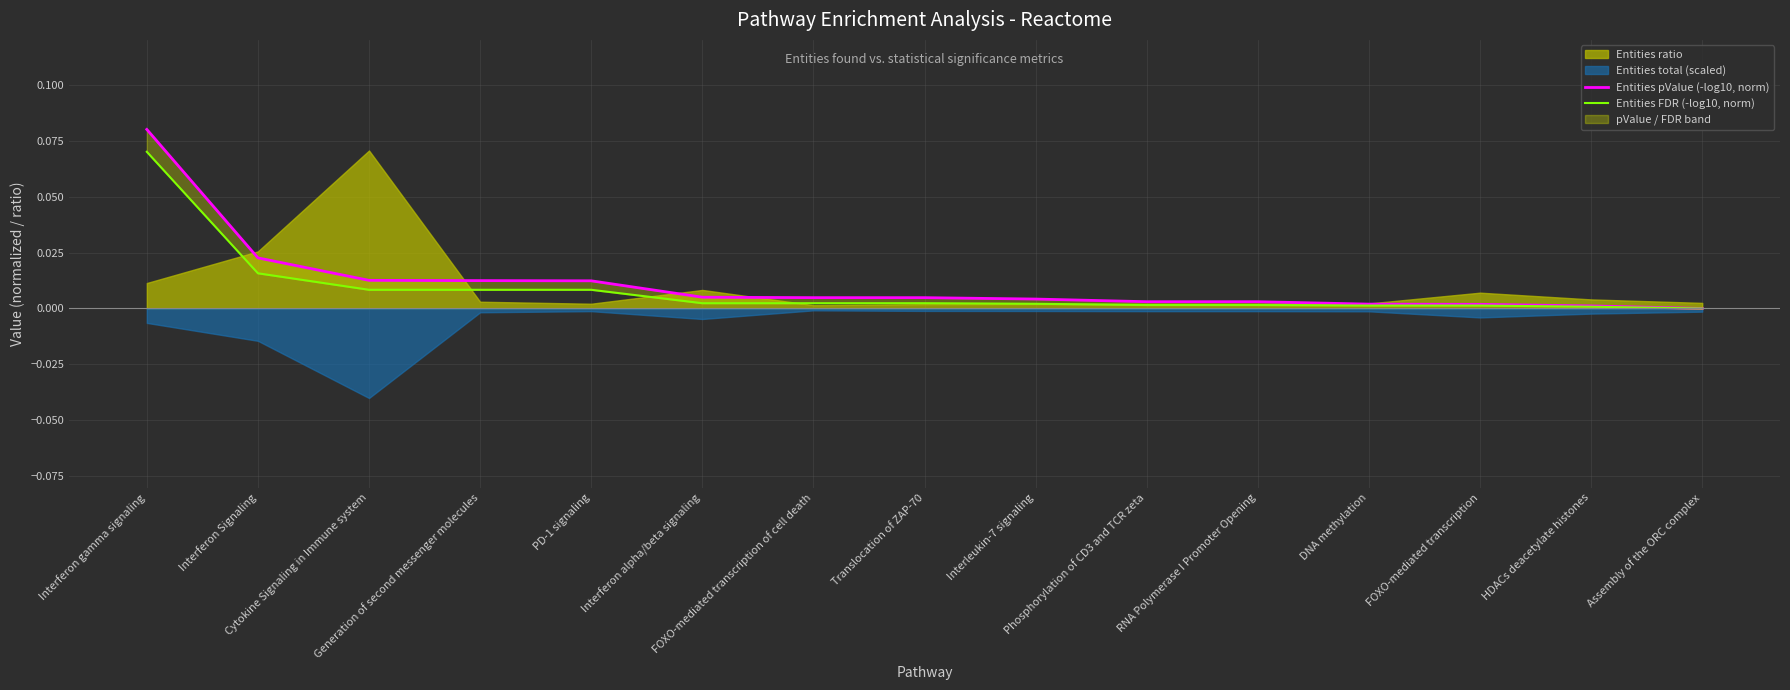

True or false: Entities FDR (-log10, norm) has more than 2 points higher than both neighbors.

False